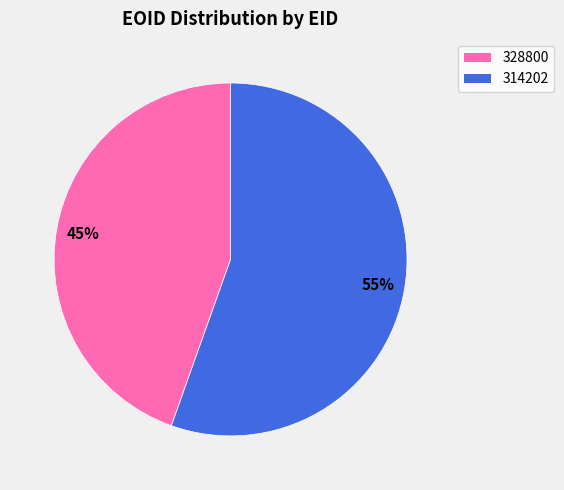

To the nearest percent, what is the combined percentage of 314202 and 328800?

100%